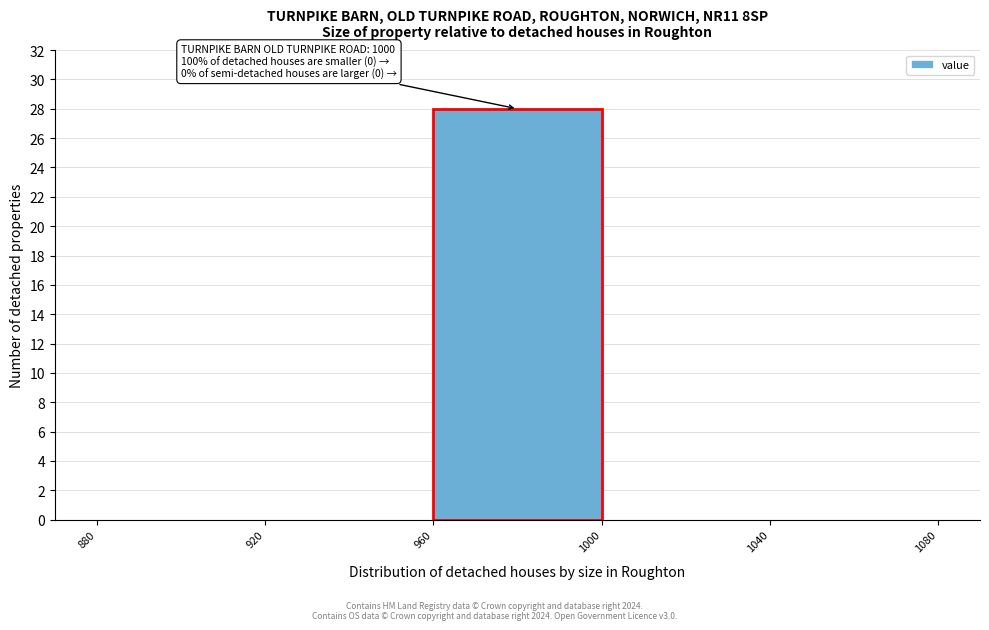

Which range on the x-axis has the tallest bar?

960 to 1000